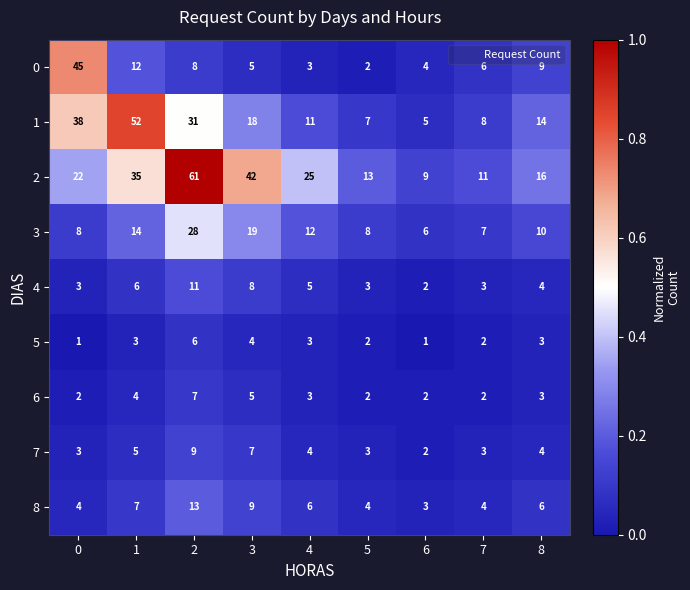

Rank the series by their maximum value, from lowest to highest.

5, 6, 7, 4, 8, 3, 0, 1, 2